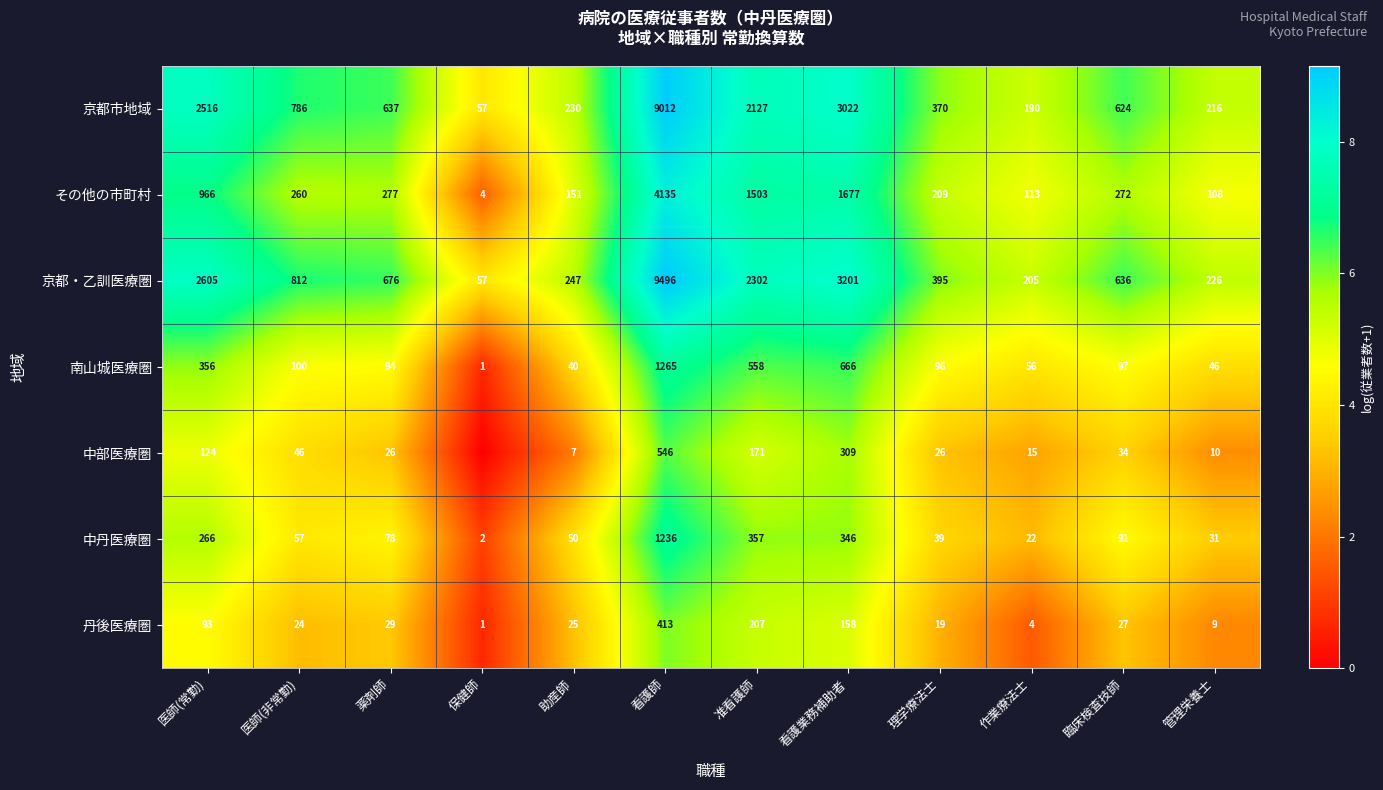

Rank the series at 医師(非常勤) from highest to lowest value.

京都・乙訓医療圏, 京都市地域, その他の市町村, 南山城医療圏, 中丹医療圏, 中部医療圏, 丹後医療圏